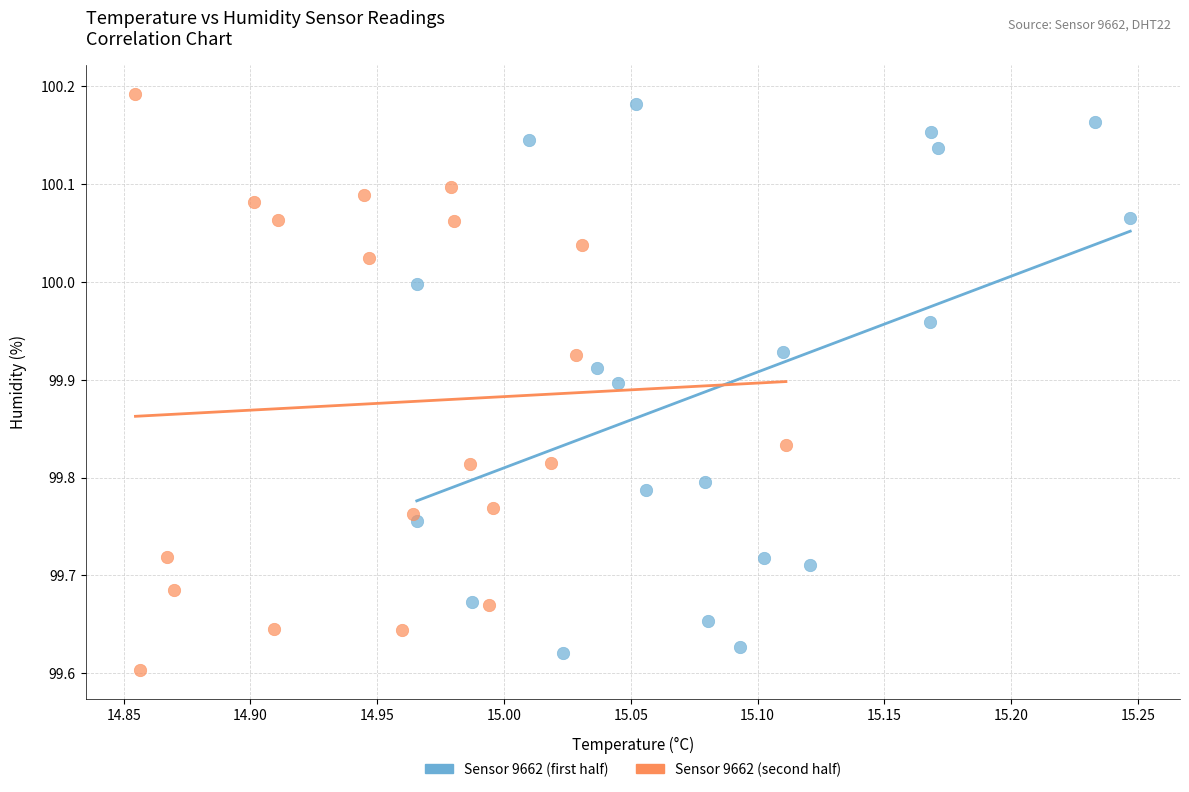

What are all the series names shown in the legend?

Sensor 9662 (first half), Sensor 9662 (second half)